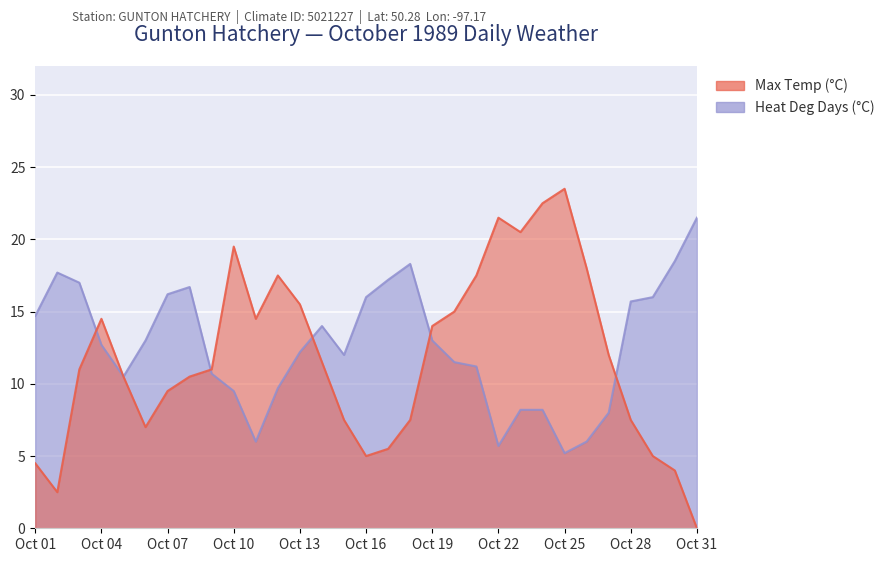

How many series are shown in this chart?

2